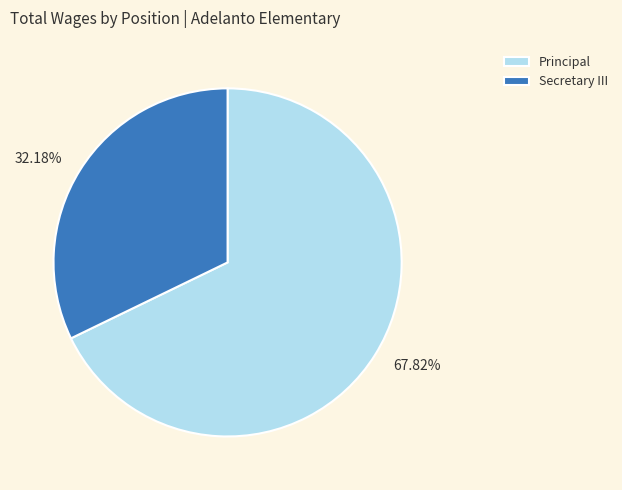

How many slices are in this pie chart?

2